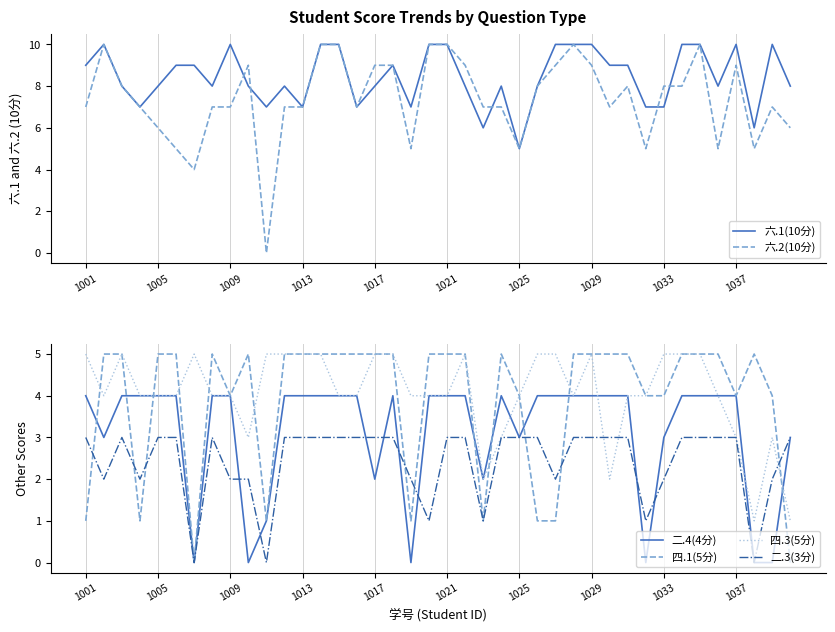

What are all the series names shown in the legend?

六.1(10分), 六.2(10分), 二.4(4分), 四.1(5分), 四.3(5分), 二.3(3分)